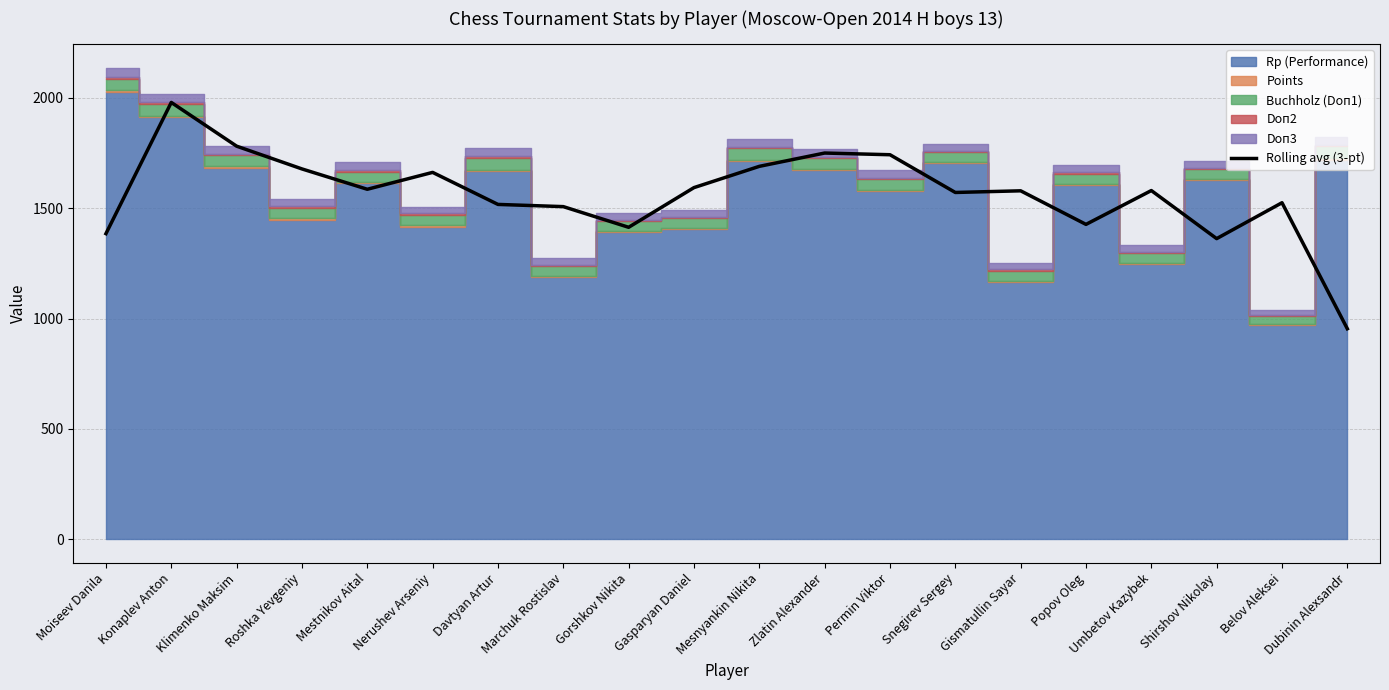

What is the change in value from Davtyan Artur to Gismatullin Sayar?

+61.7